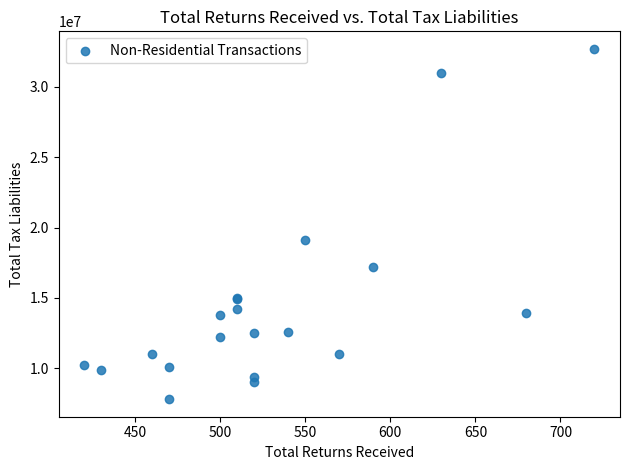

What Y value in the scatter plot is closest to 20250000?

19100000